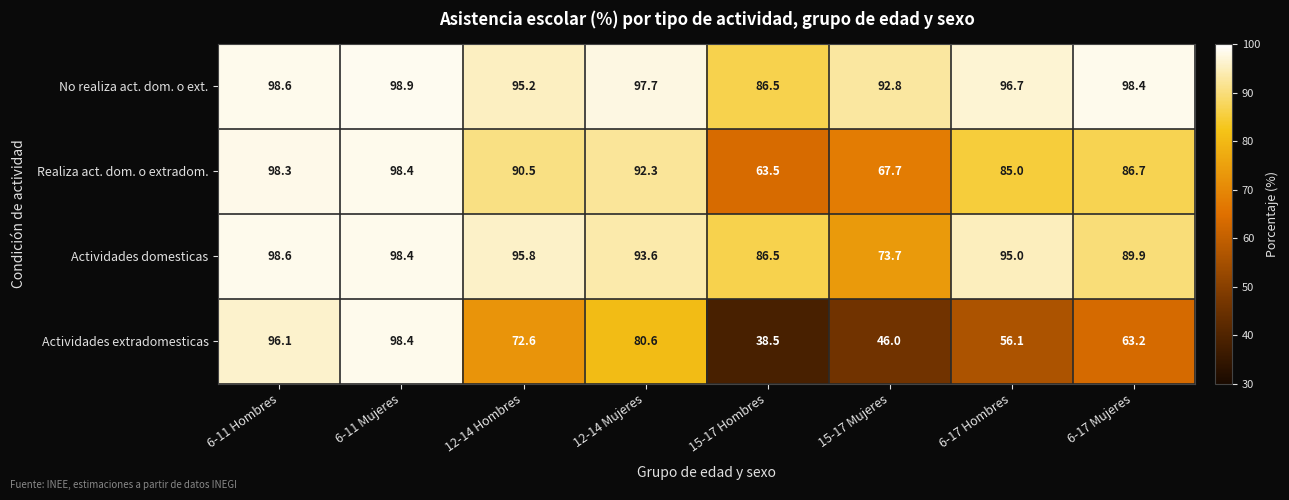

What is the sum of the No realiza act. dom. o ext. values at 6-11 Hombres and 15-17 Mujeres?

191.4